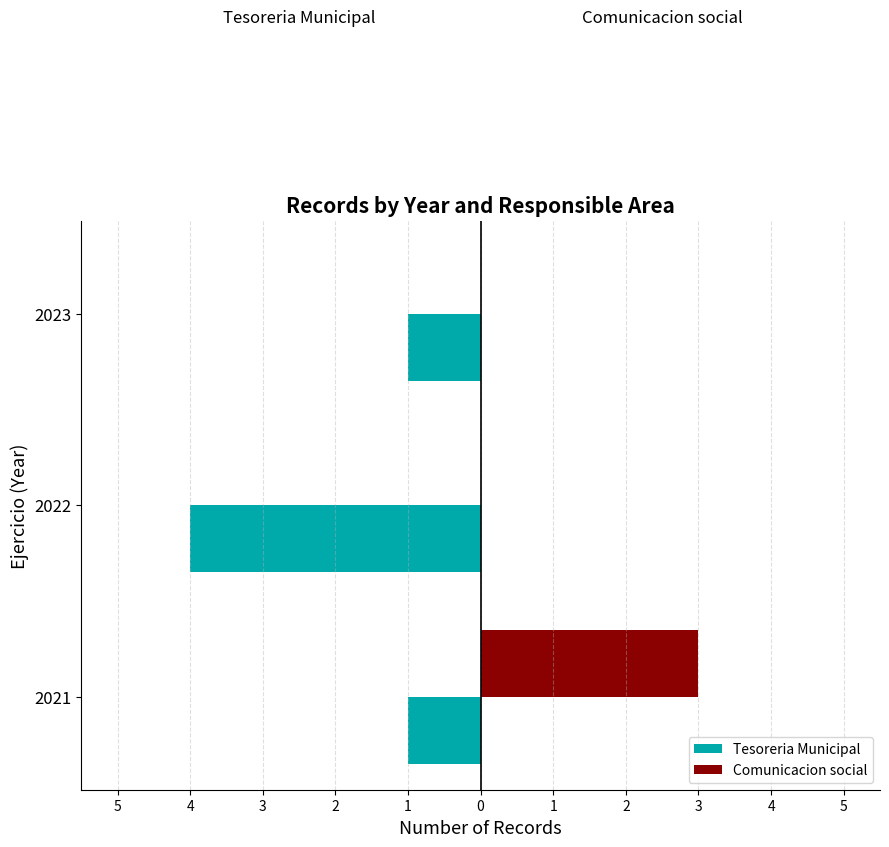

What is the average value of the Tesoreria Municipal series?

-2